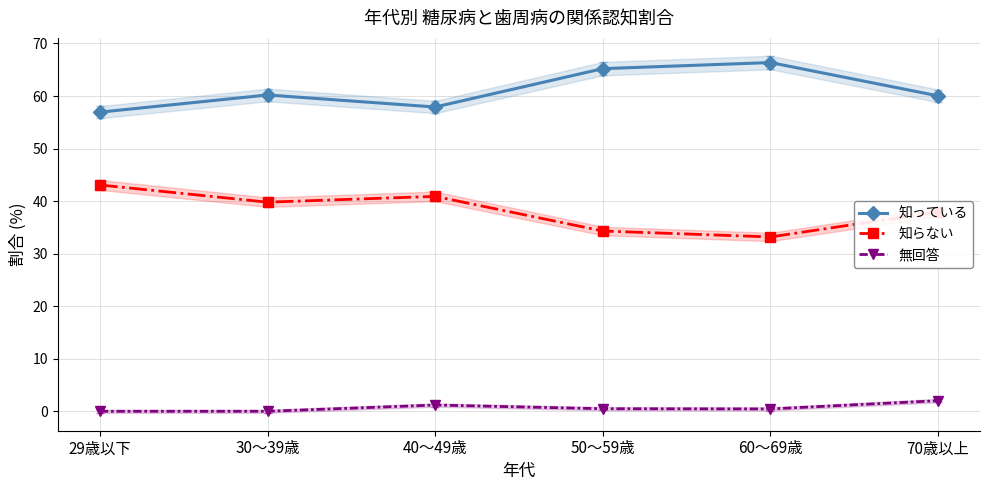

Which series has the largest total across all categories?

知っている